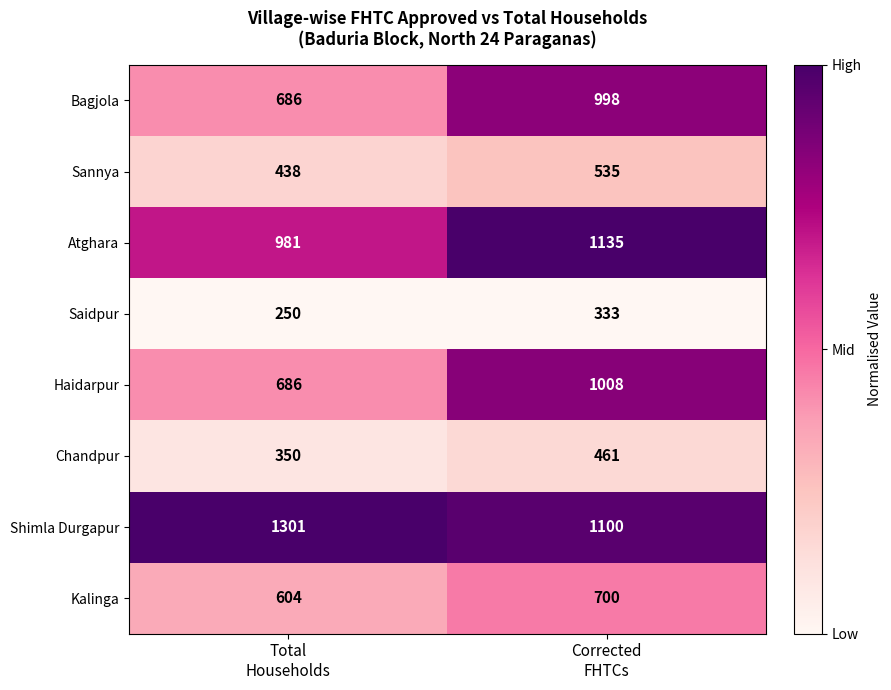

What is the minimum value shown in the chart?

250